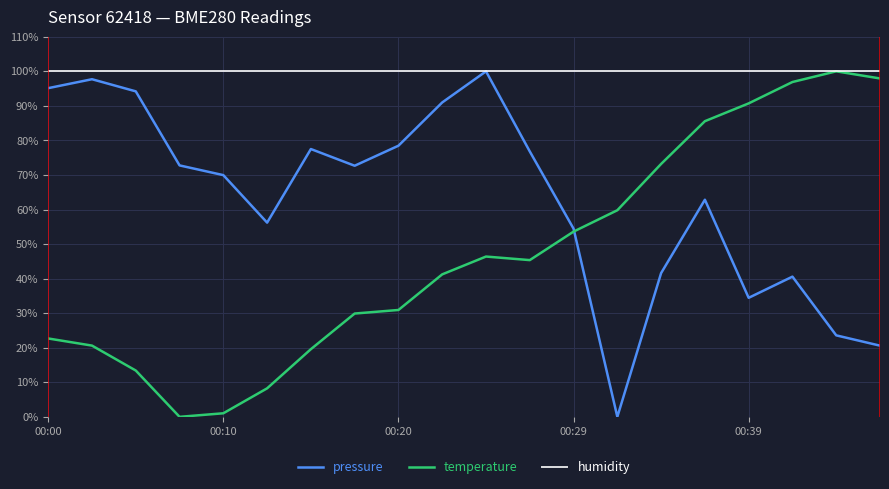

List the series in order of their overall mean, highest first.

humidity, pressure, temperature